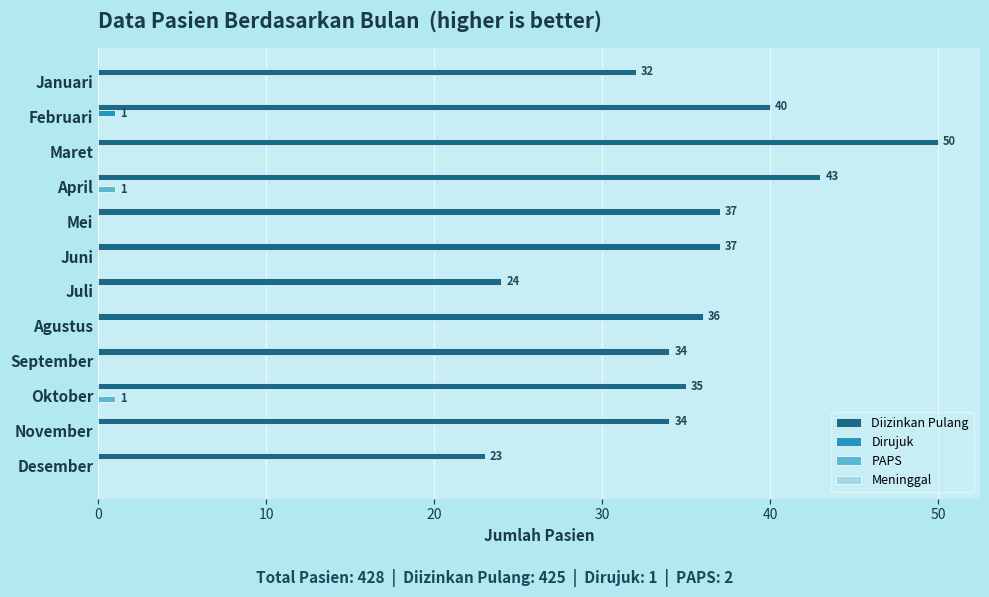

Between Oktober and Desember, which series saw the biggest shift?

Diizinkan Pulang